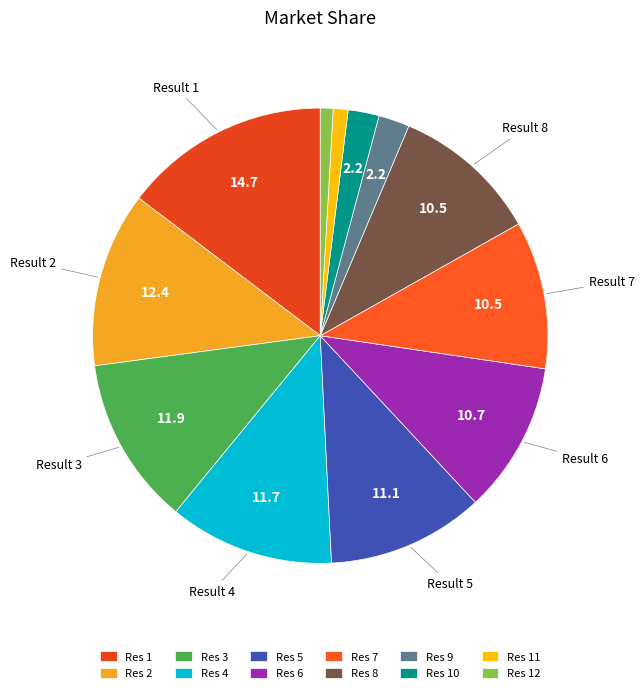

Rank the categories by value from lowest to highest.

Result 12, Result 11, Result 10, Result 9, Result 8, Result 7, Result 6, Result 5, Result 4, Result 3, Result 2, Result 1